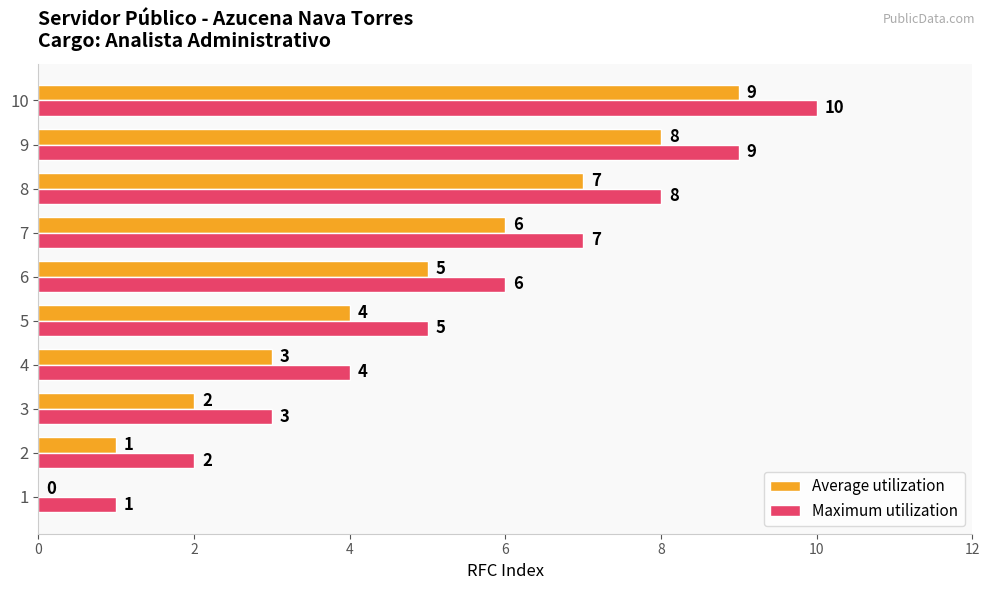

The Maximum utilization series shows 2 at 7. True or false?

False